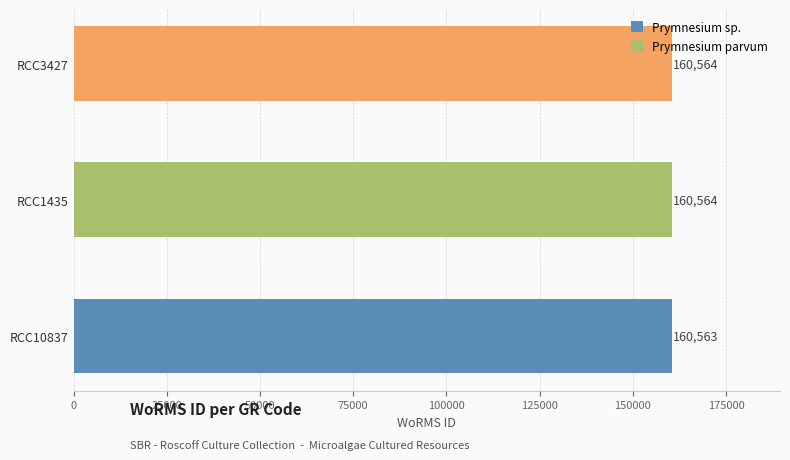

List the labels in order of value, smallest first.

RCC10837, RCC1435, RCC3427